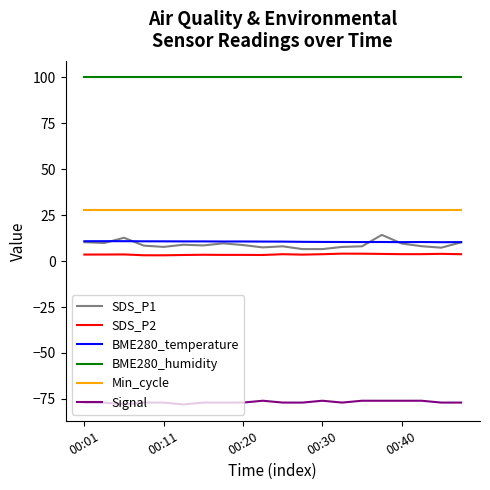

Which series has the largest total across all categories?

BME280_humidity